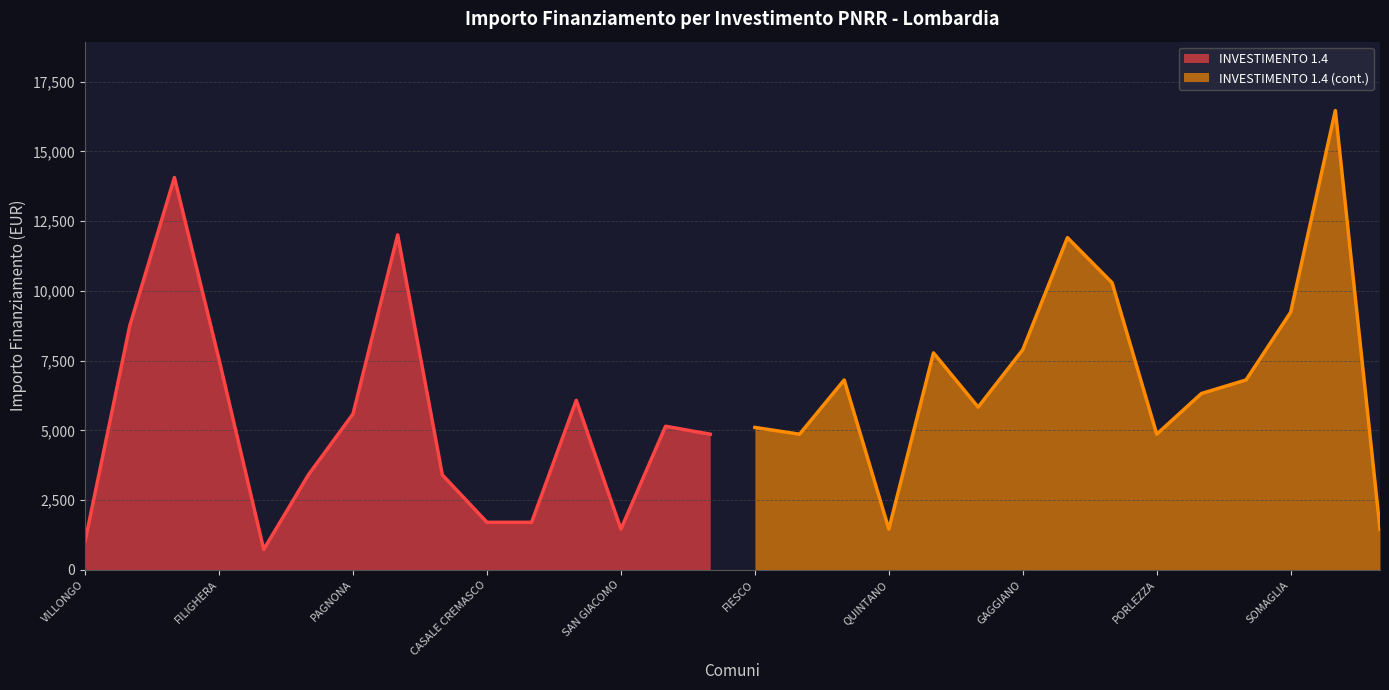

What is the lowest value of the INVESTIMENTO 1.4 series?

729